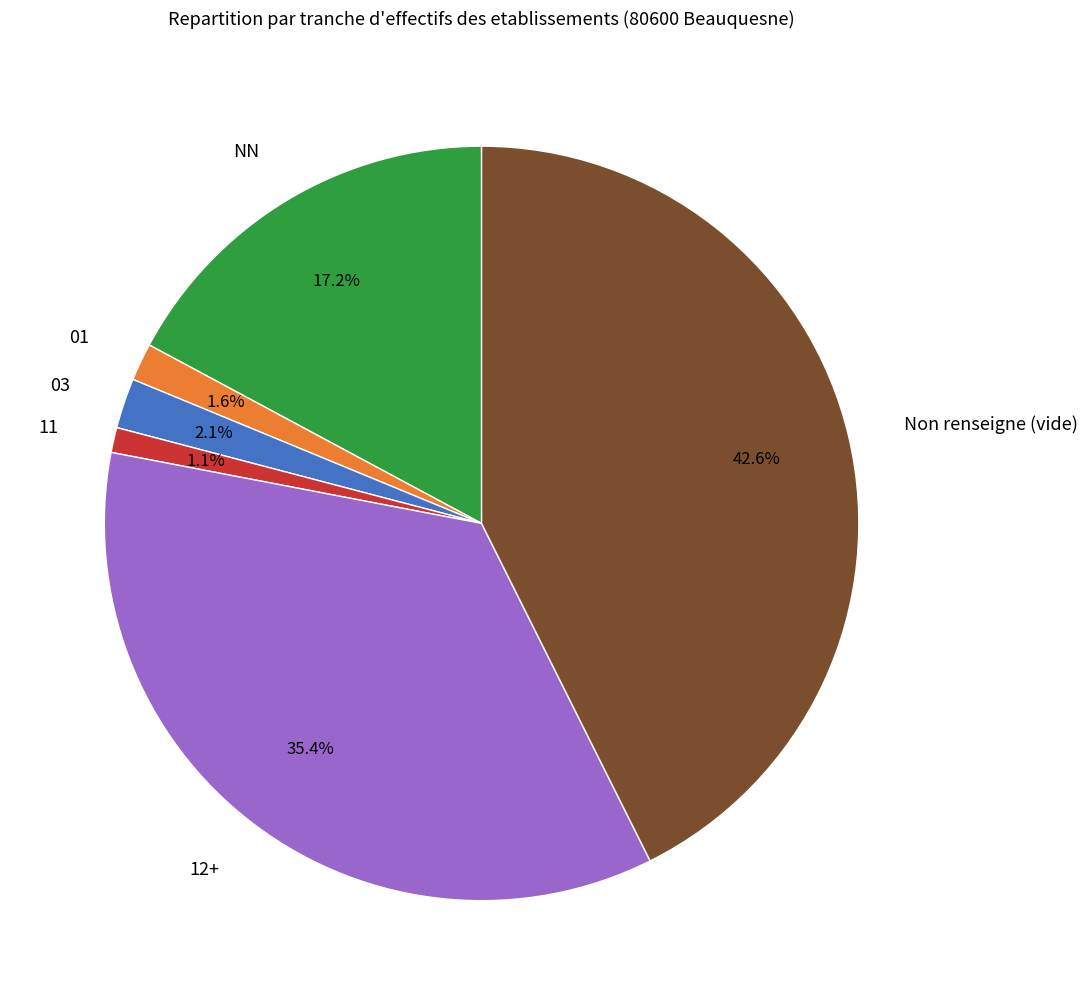

Is the sum of 11 and 03 greater than half?

No